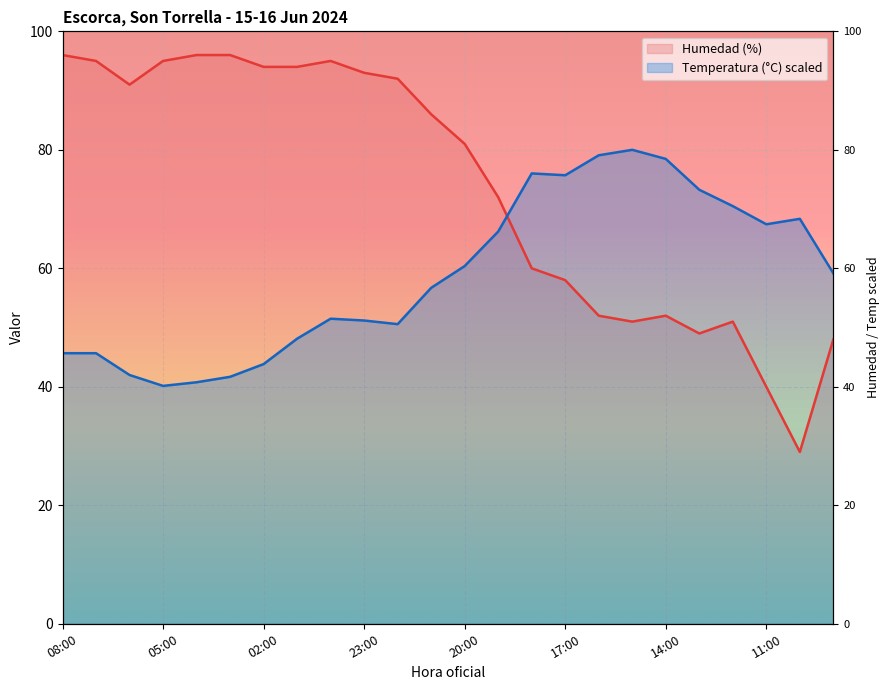

How many data points in Temperatura (C) are less than 59?

12